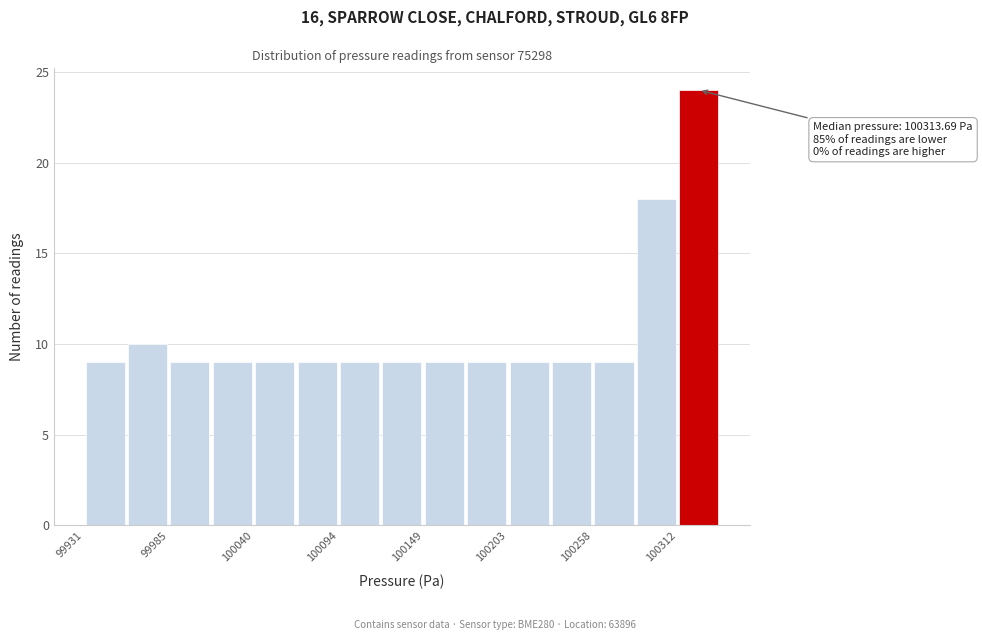

Around what value on the x-axis is the tallest bar? Give the approximate position of its centre, as read against the axis.

100330